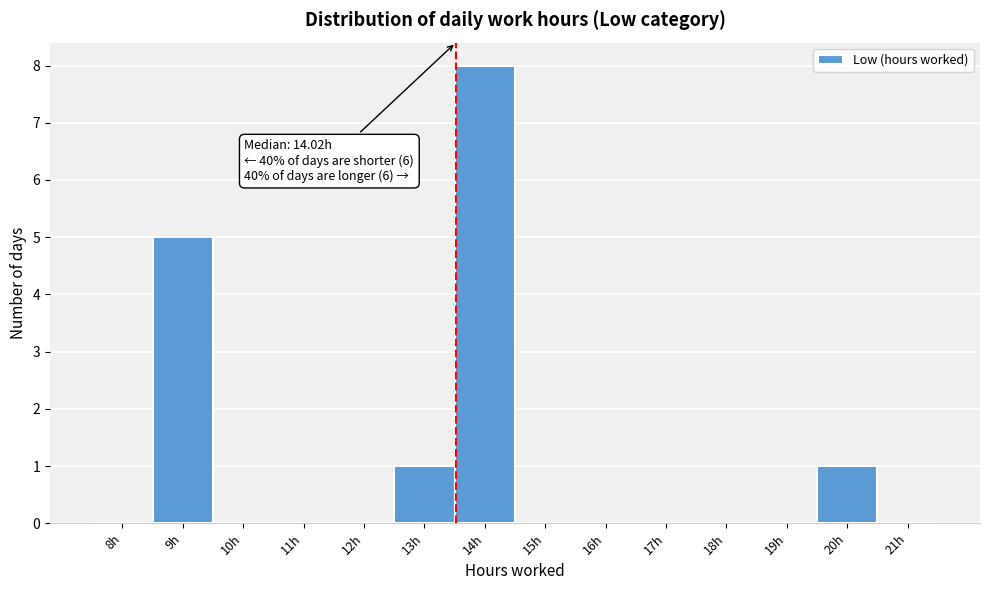

Reading right to left, list all the values displayed in this chart.

21h=0	20h=1	19h=0	18h=0	17h=0	16h=0	15h=0	14h=8	13h=1	12h=0	11h=0	10h=0	9h=5	8h=0